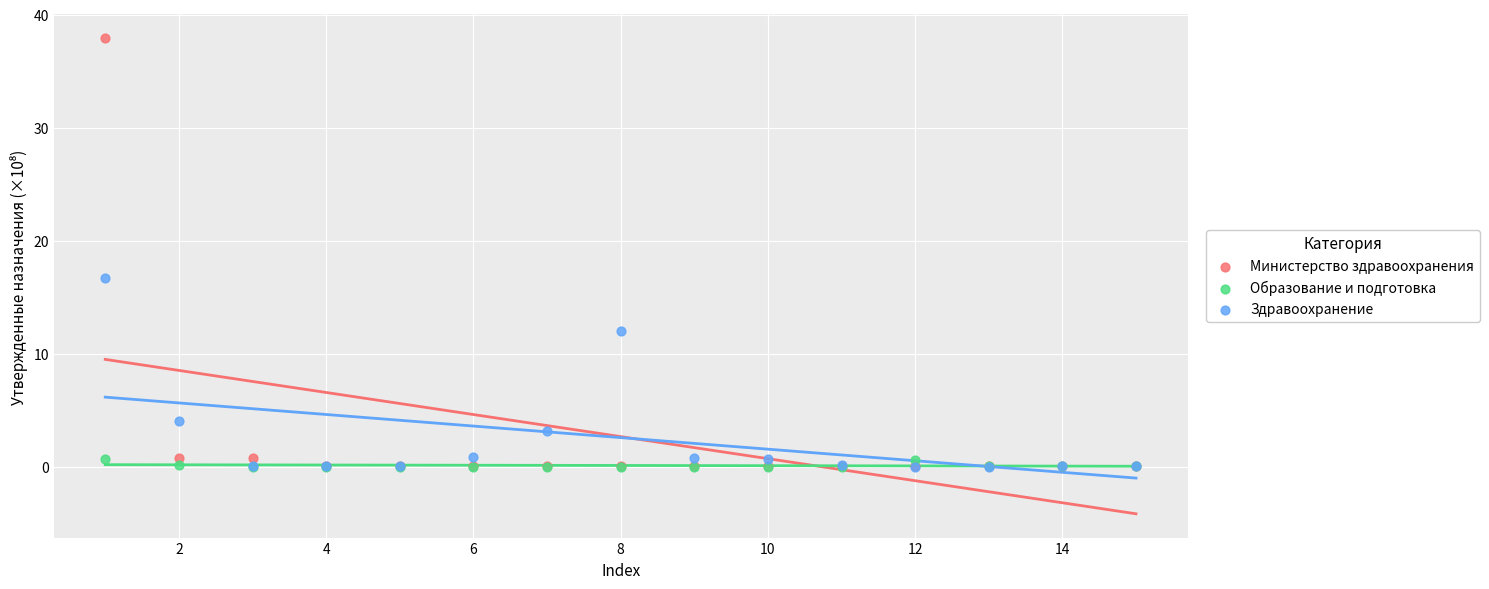

Across all series, what Y value is closest to 18?

16.7